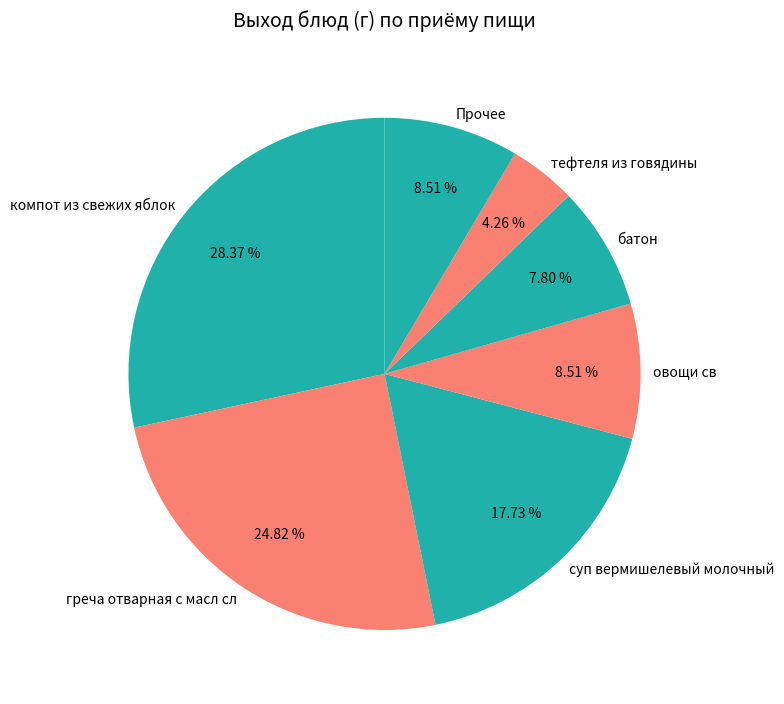

Is there a majority slice in this chart?

No